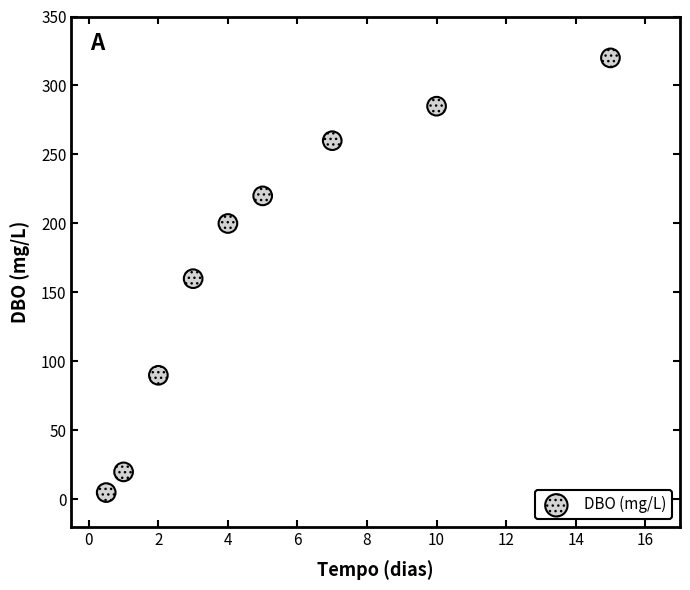

What is the range of Y values (max minus min)?

315